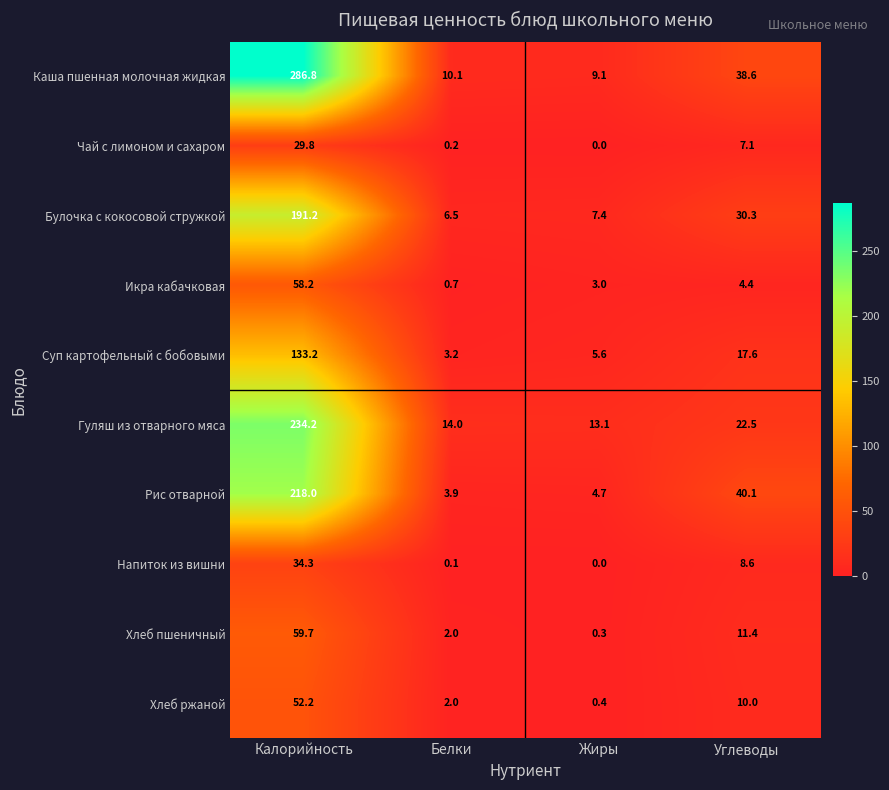

Which series changed the most between Калорийность and Белки?

Каша пшенная молочная жидкая